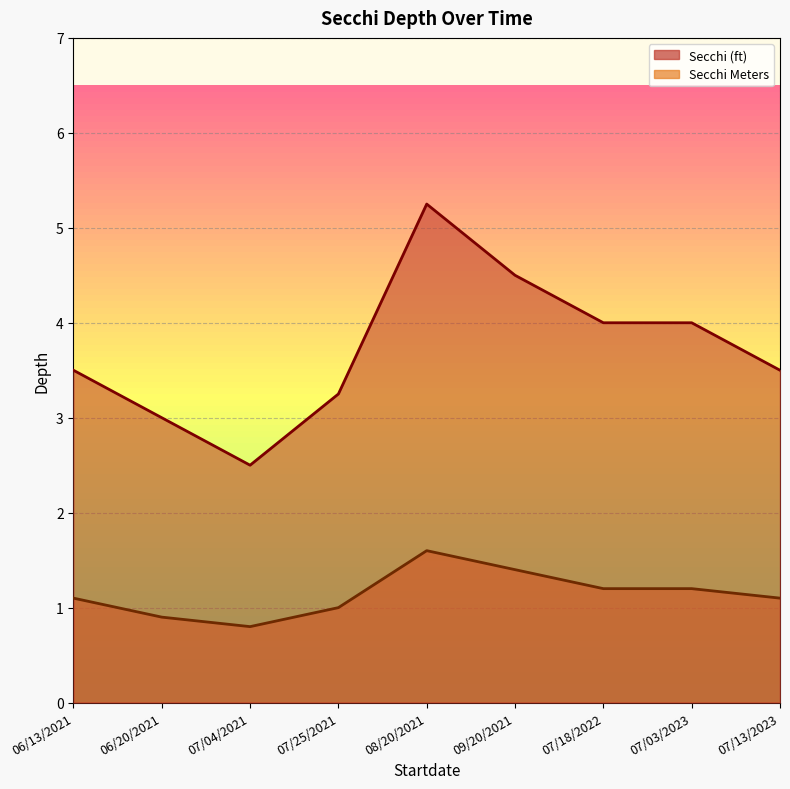

Which series has the widest spread of values?

Secchi